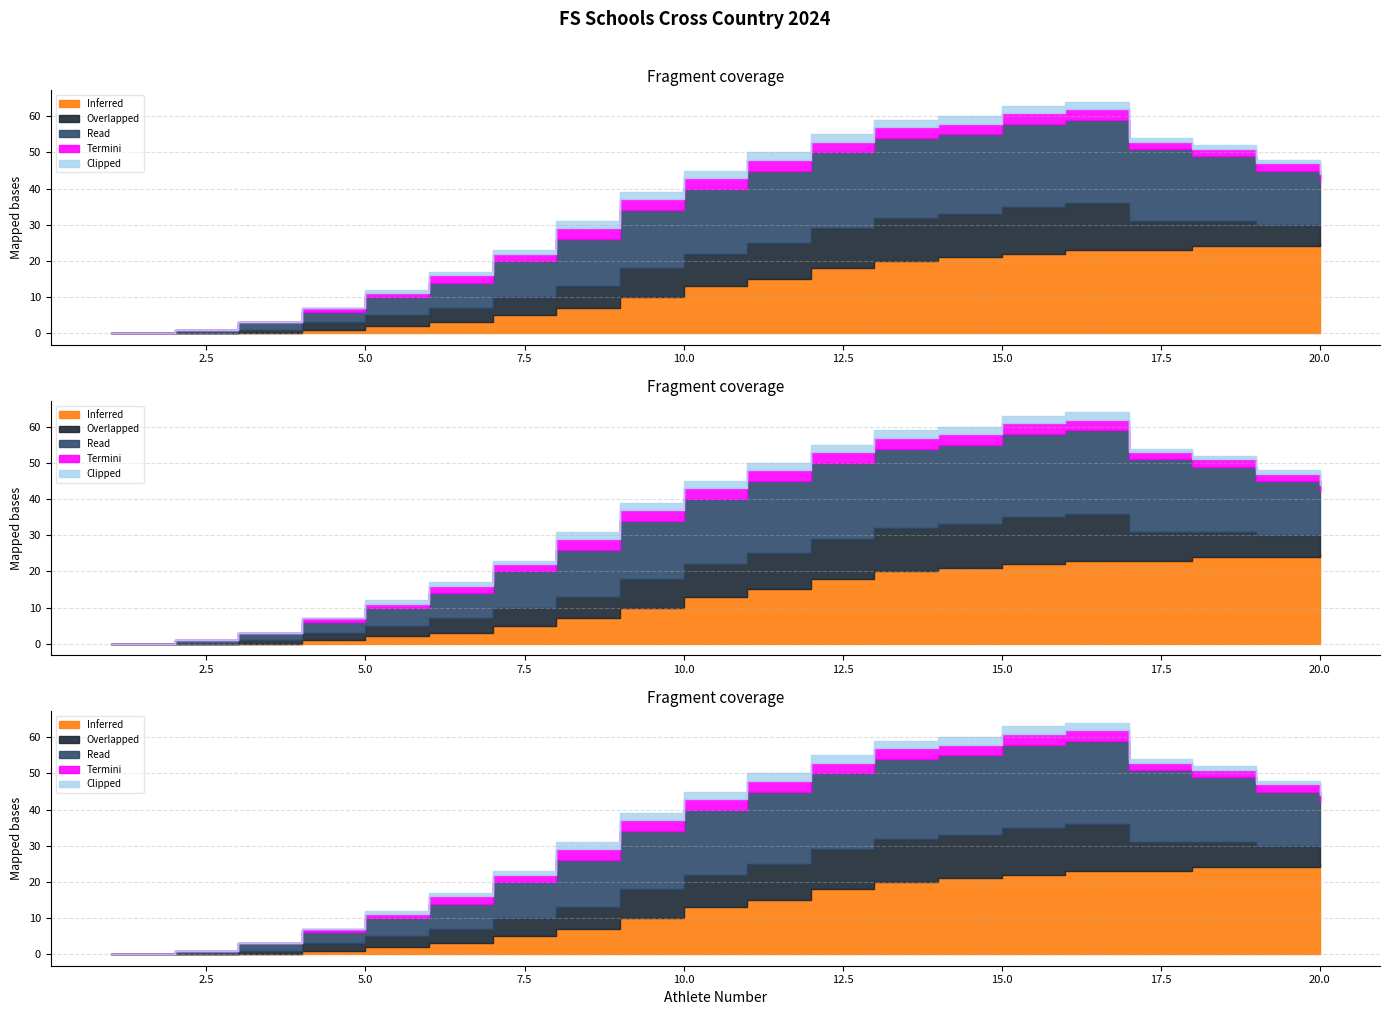

True or false: Overlapped has more than 0 interior local peaks.

False